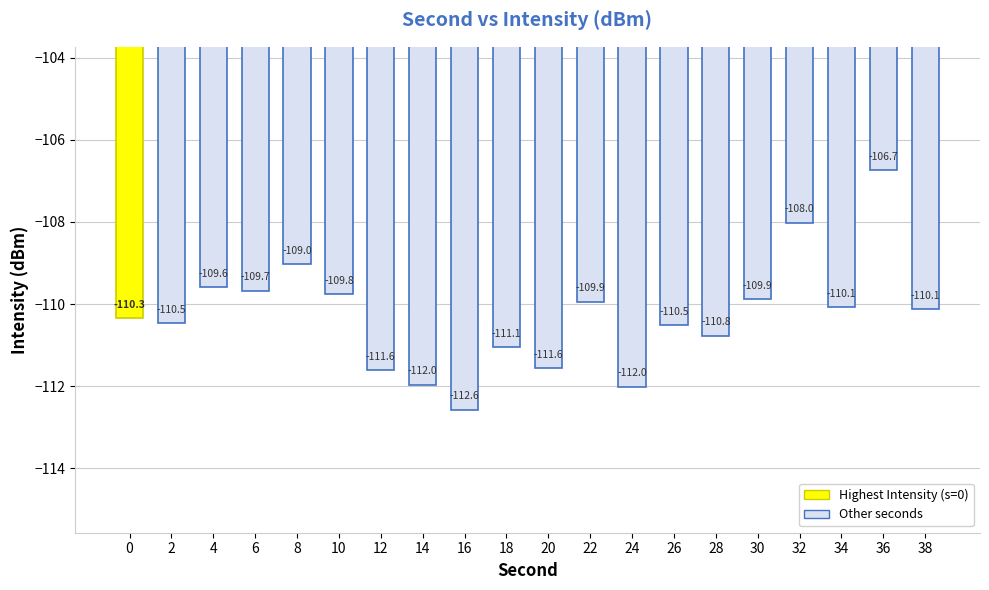

What is the change in value from 16 to 36?

+5.8